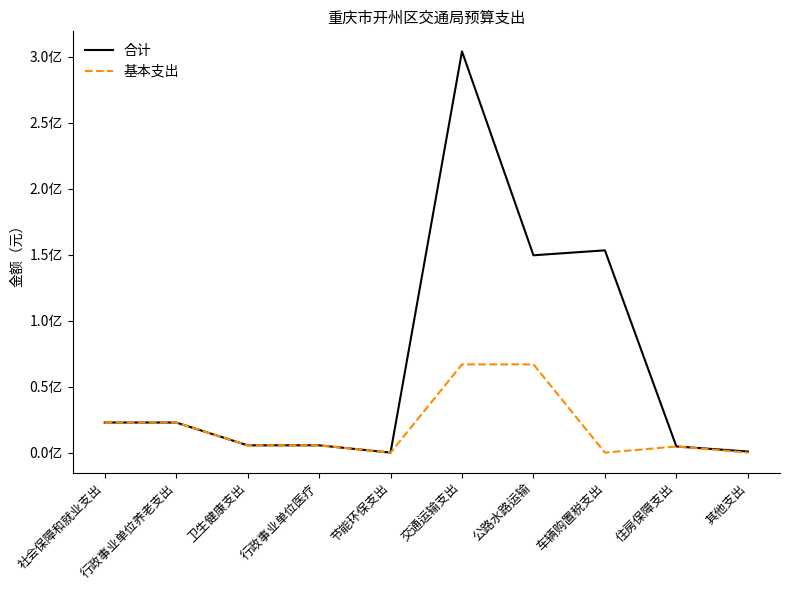

What is the label of the 10th point from the left?

其他支出